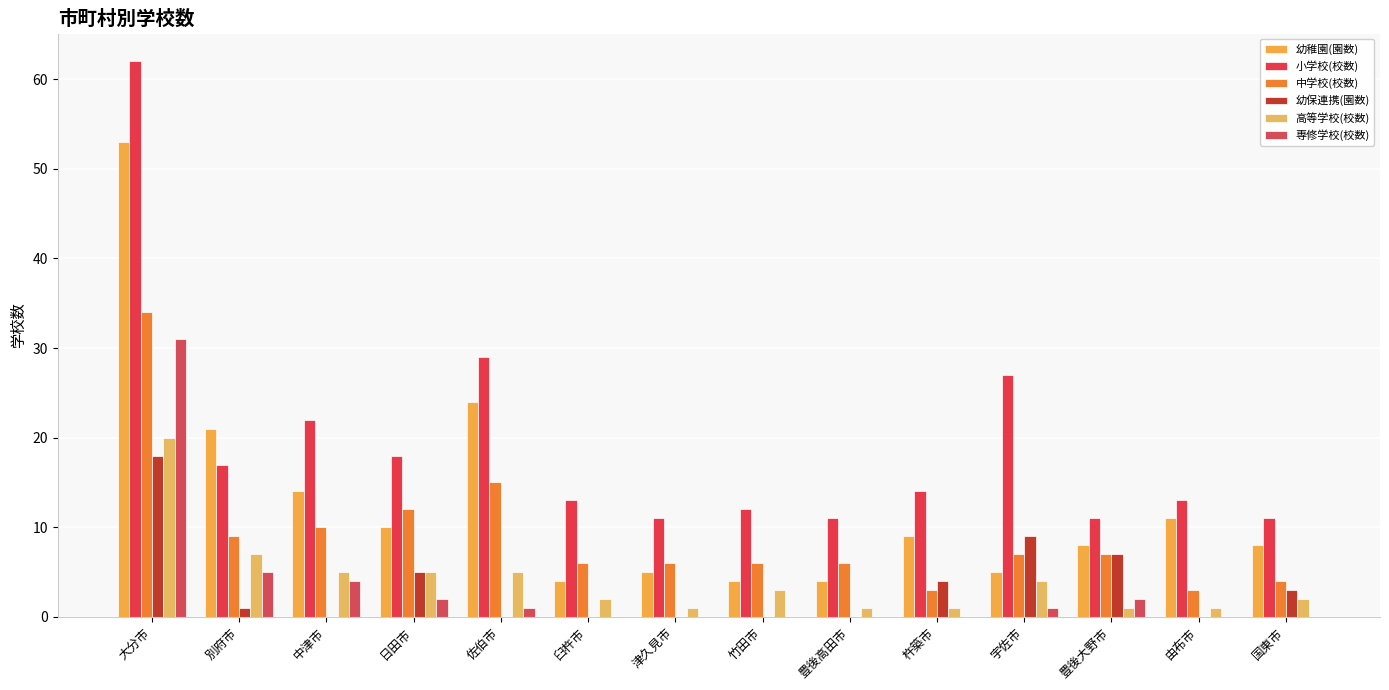

Rank the categories by 幼稚園(園数) value from highest to lowest.

大分市, 佐伯市, 別府市, 中津市, 由布市, 日田市, 杵築市, 豊後大野市, 国東市, 津久見市, 宇佐市, 臼杵市, 竹田市, 豊後高田市